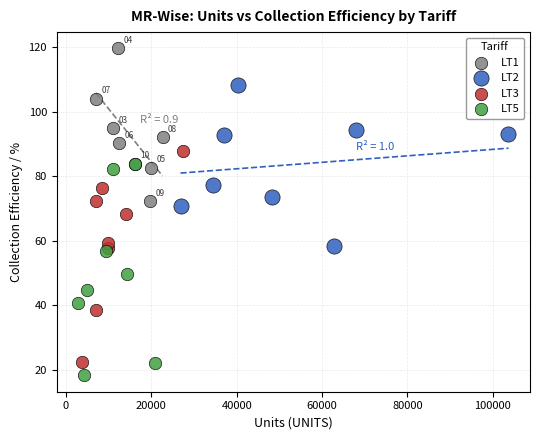

Which series contains the highest Y value?

LT1